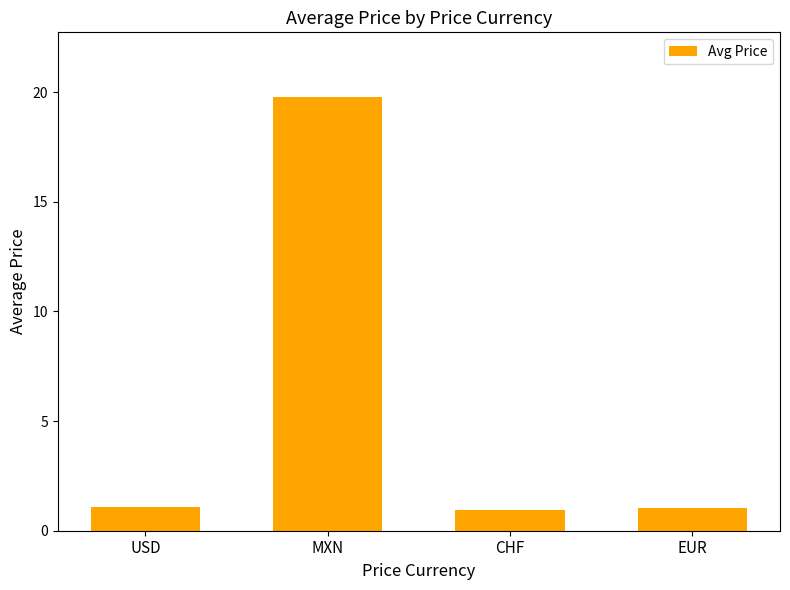

Which category has the highest value across all series?

MXN